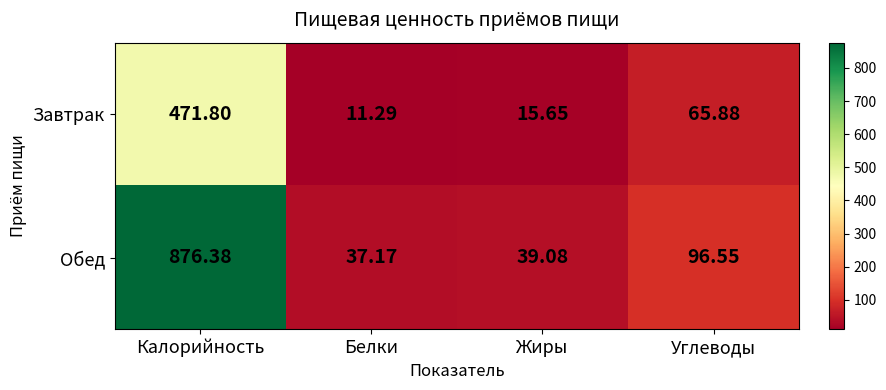

Rank the series by their average value, from highest to lowest.

Обед, Завтрак